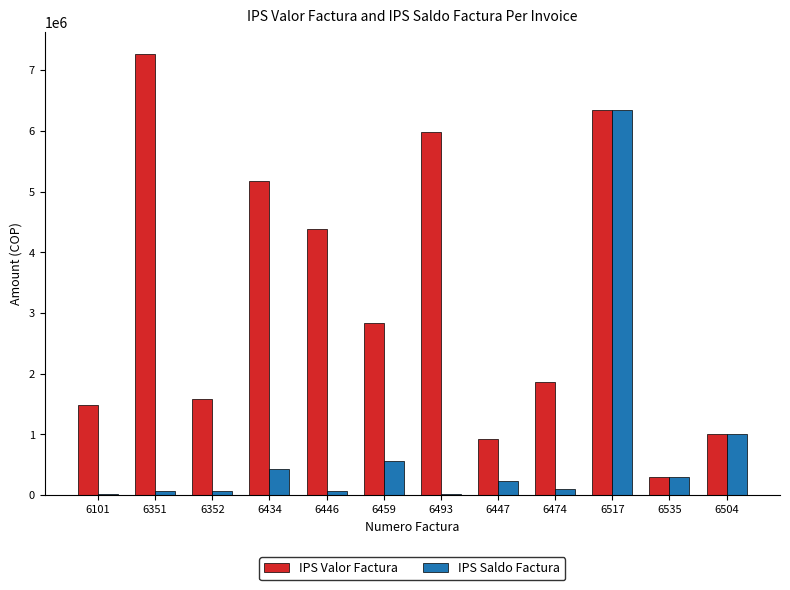

What is the maximum value shown in the chart?

7268970